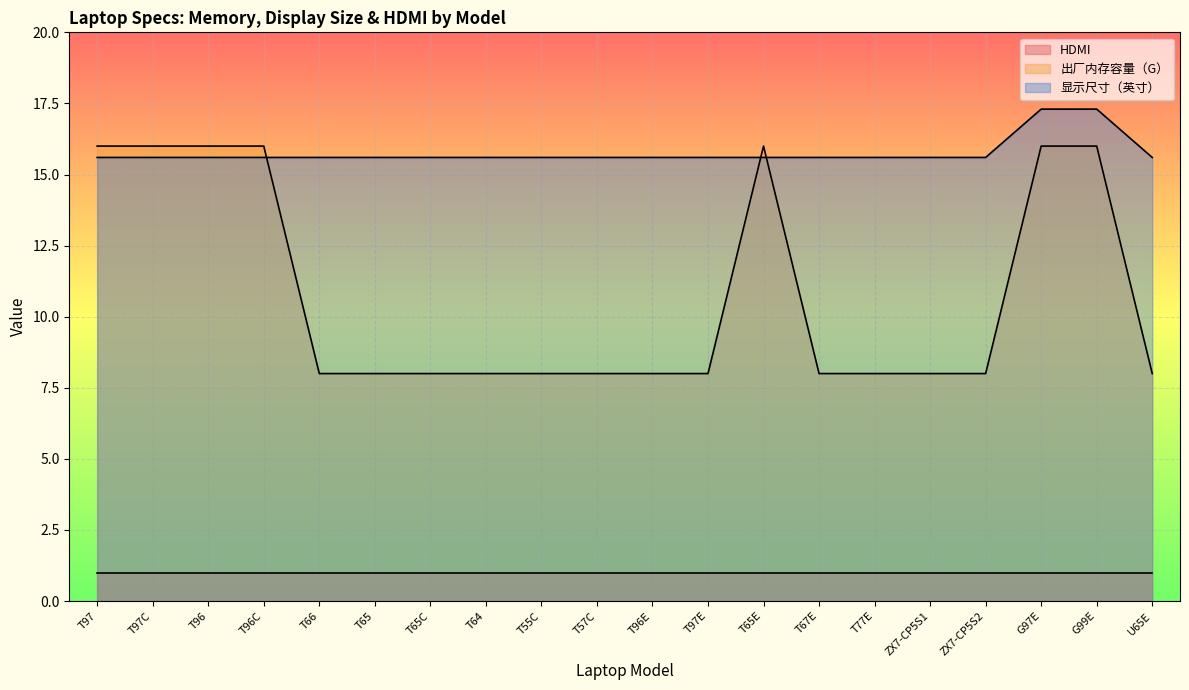

What is the lowest value of the 显示尺寸（英寸） series?

15.6